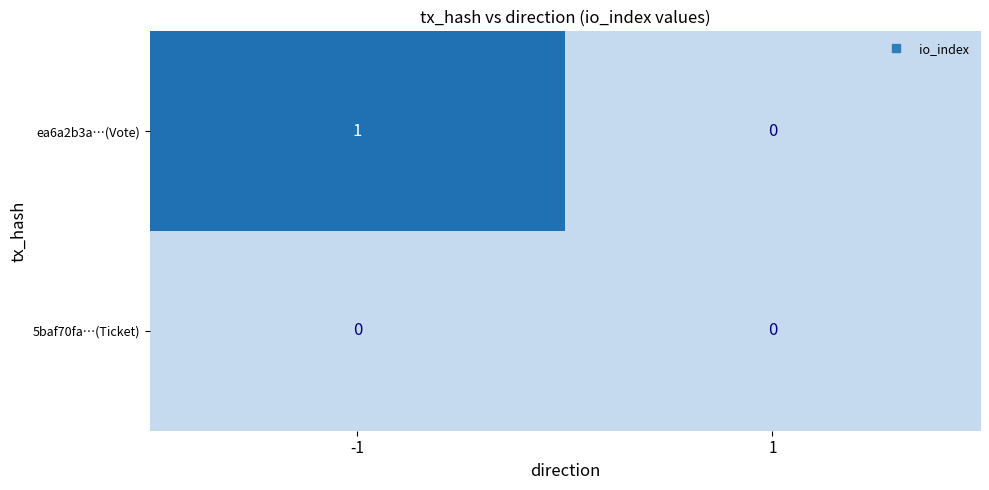

Which series has the largest total across all categories?

ea6a2b3a…(Vote)